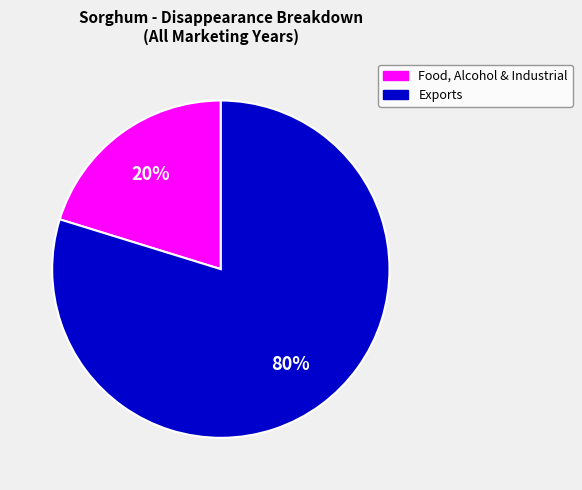

To the nearest percent, what portion does Food, Alcohol & Industrial represent?

20%